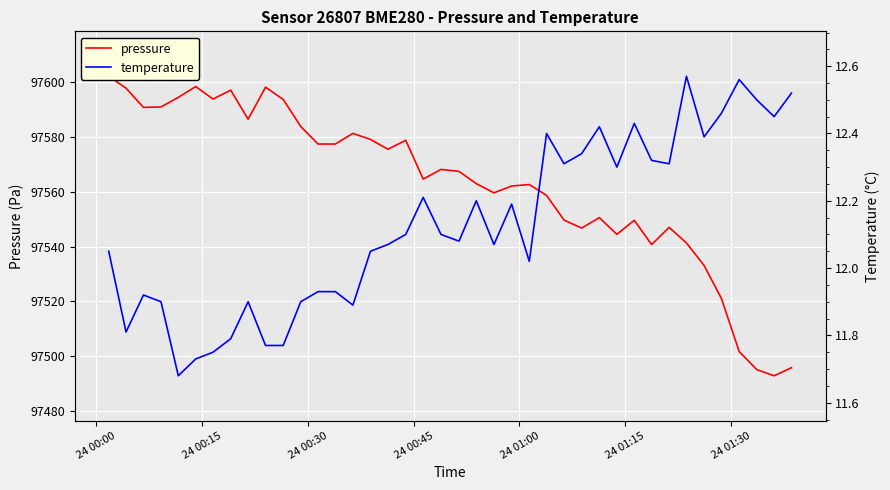

True or false: pressure and temperature cross at least once.

False